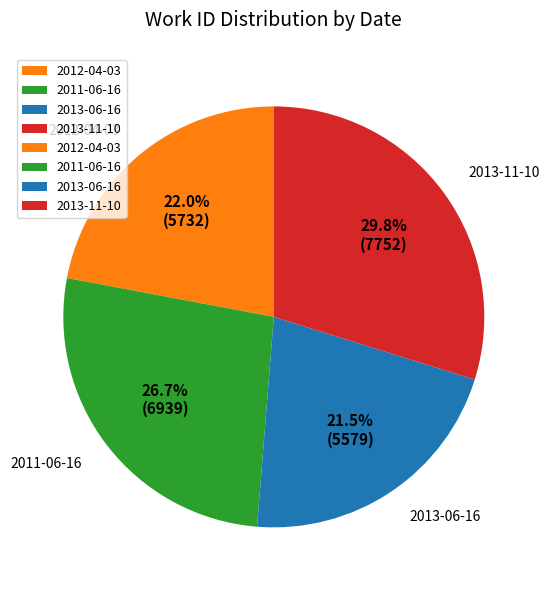

To the nearest percent, what is the average slice percentage?

25%